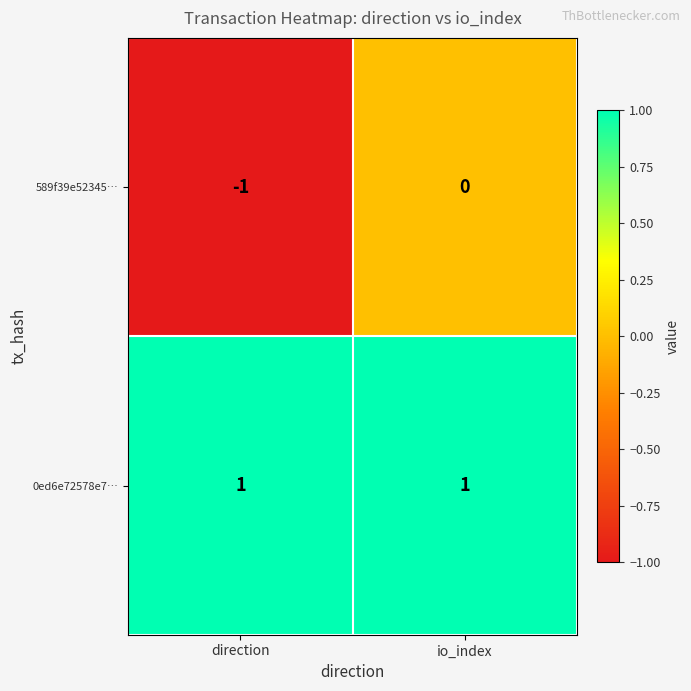

Count the number of data series in this chart.

2